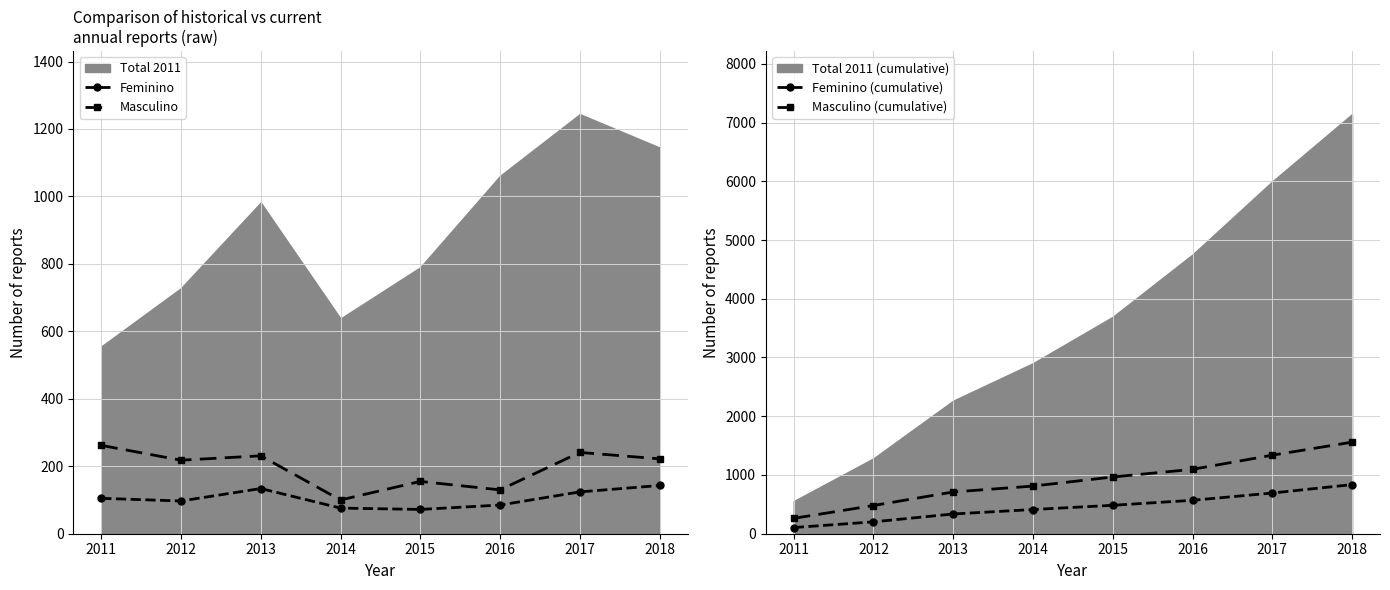

Between 2015 and 2016, which is larger?

2016